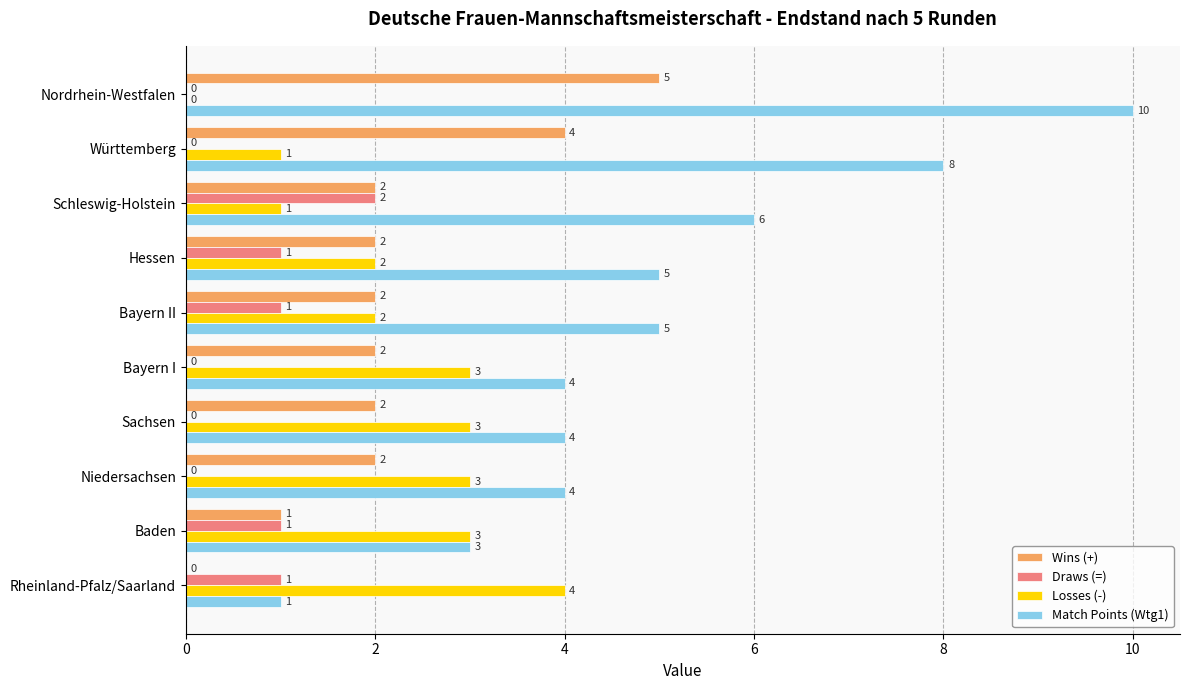

What is the total value across all series at Baden?

8